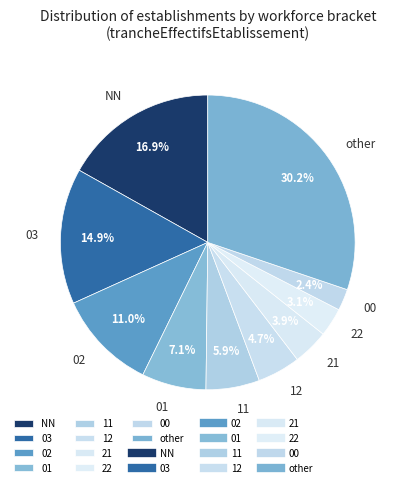

What is the smallest slice in the pie chart?

00